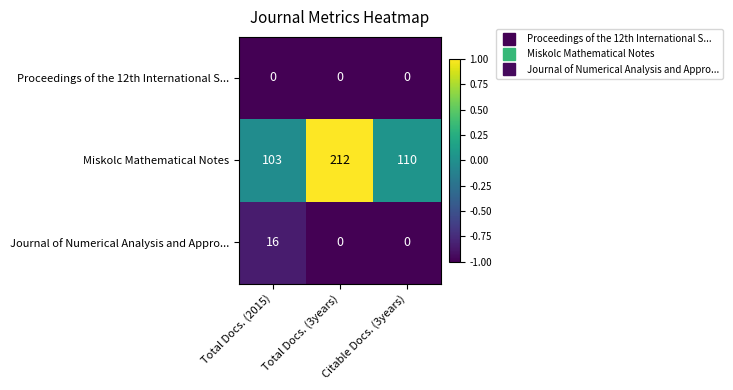

What value does the Journal of Numerical Analysis and Appro... series have at Total Docs. (2015), to the nearest 5?

15